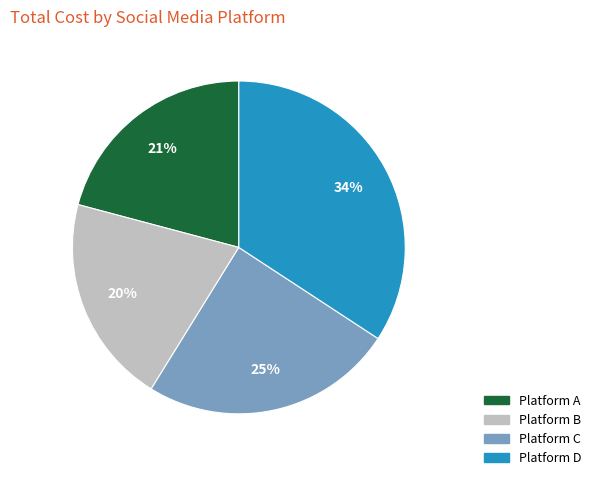

Which slice is the largest?

Platform D